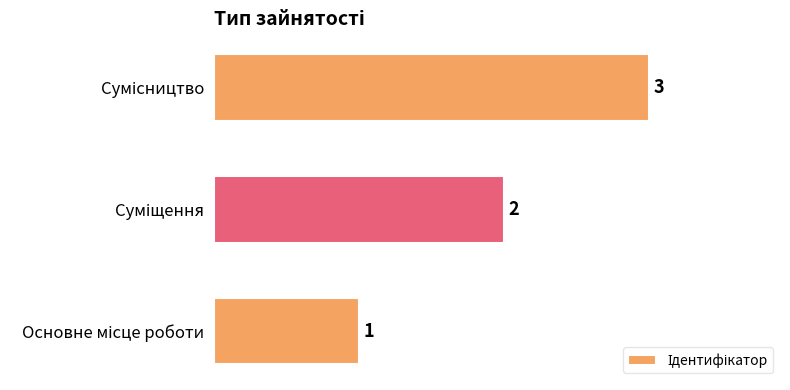

How many values are between 1 and 3?

3